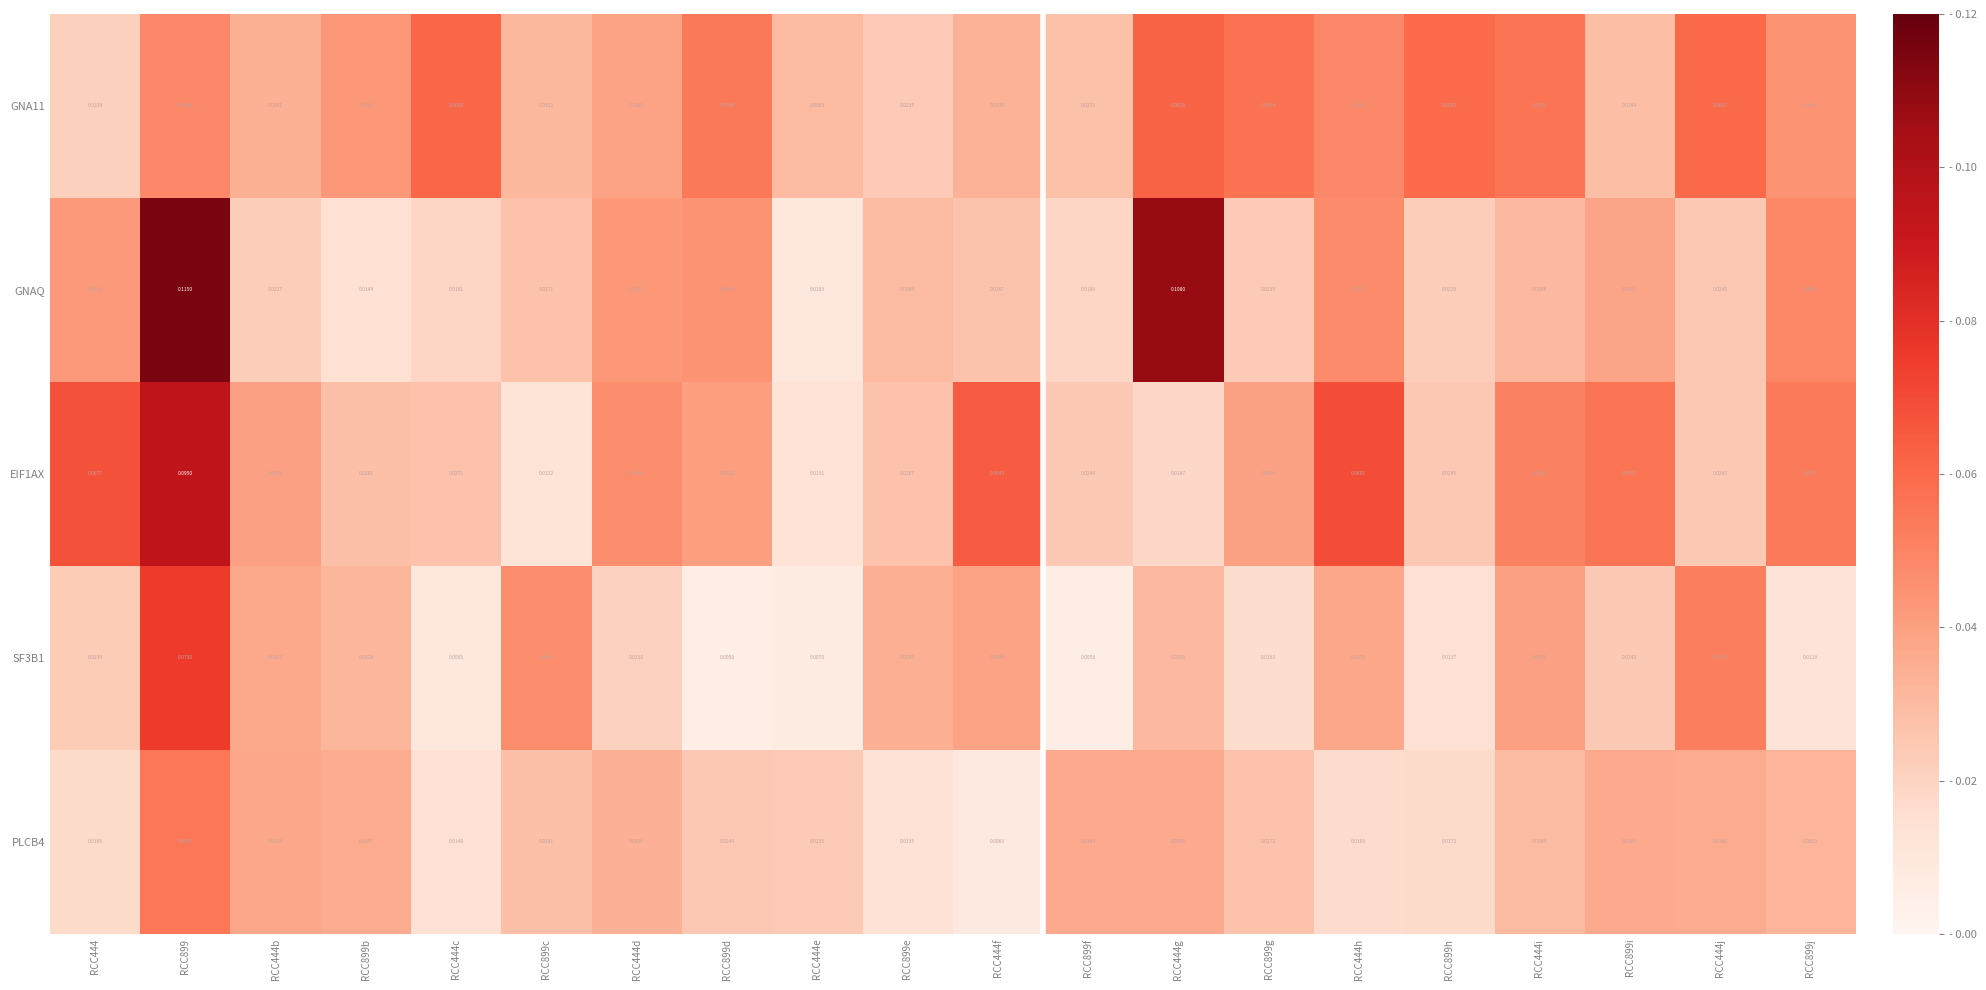

Which series has the largest range (max minus min)?

GNAQ